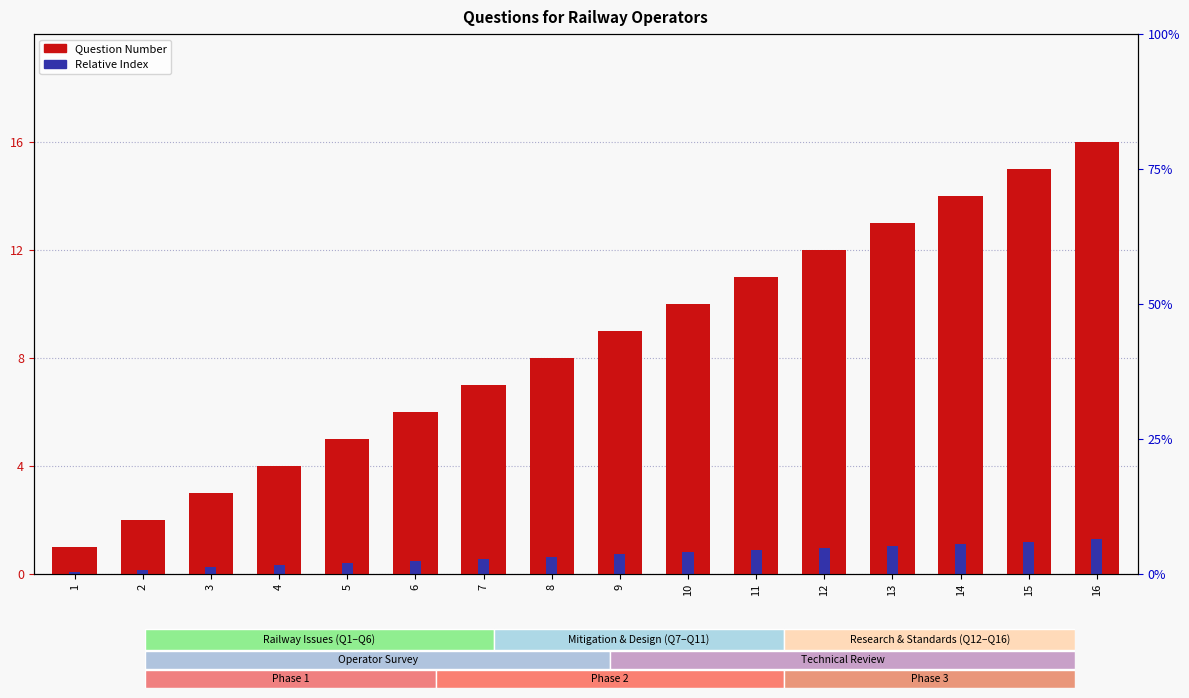

Does the chart contain any negative values?

No